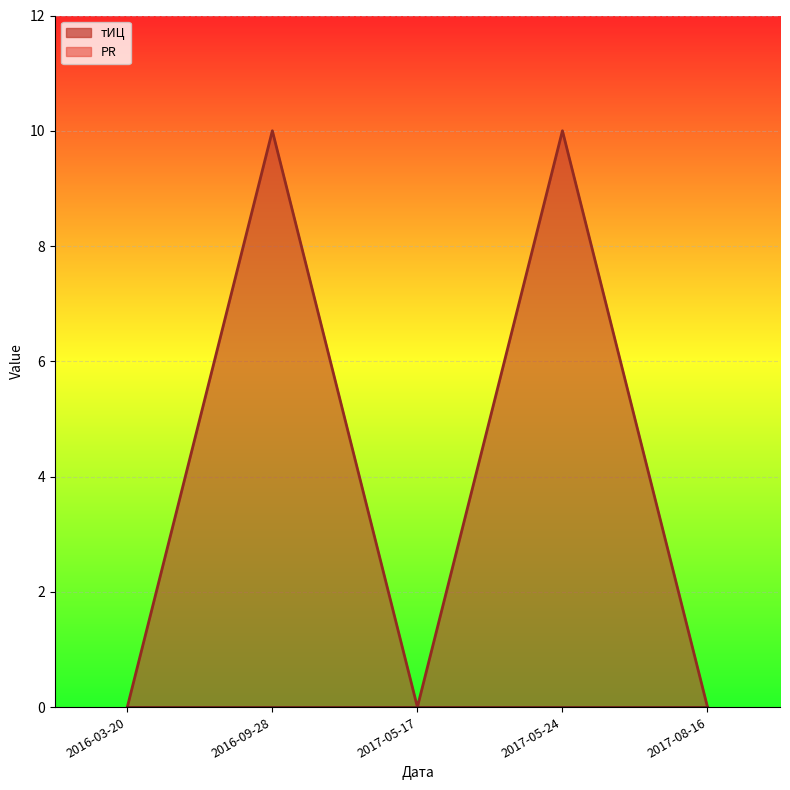

The value at 2016-09-28 is 10. True or false?

True